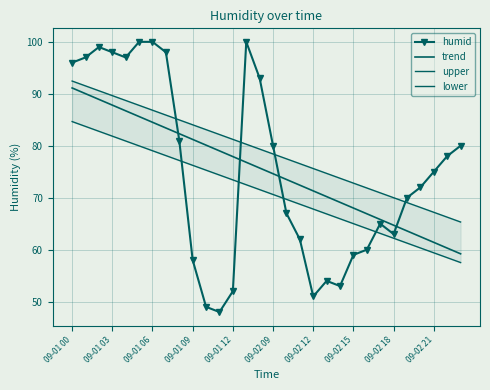

What is the difference between the second highest and second lowest values in the trend series?

29.7